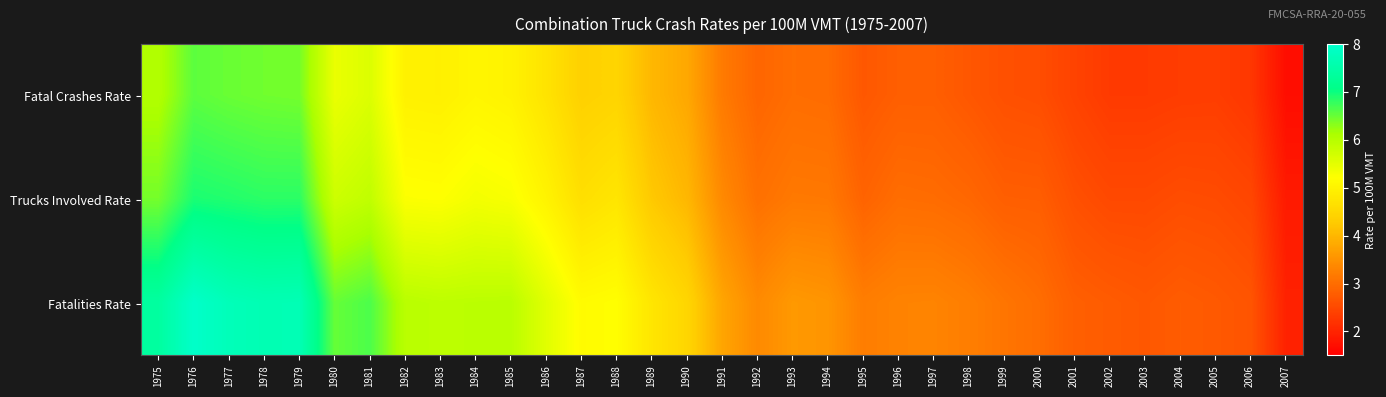

How many series are shown in this chart?

3